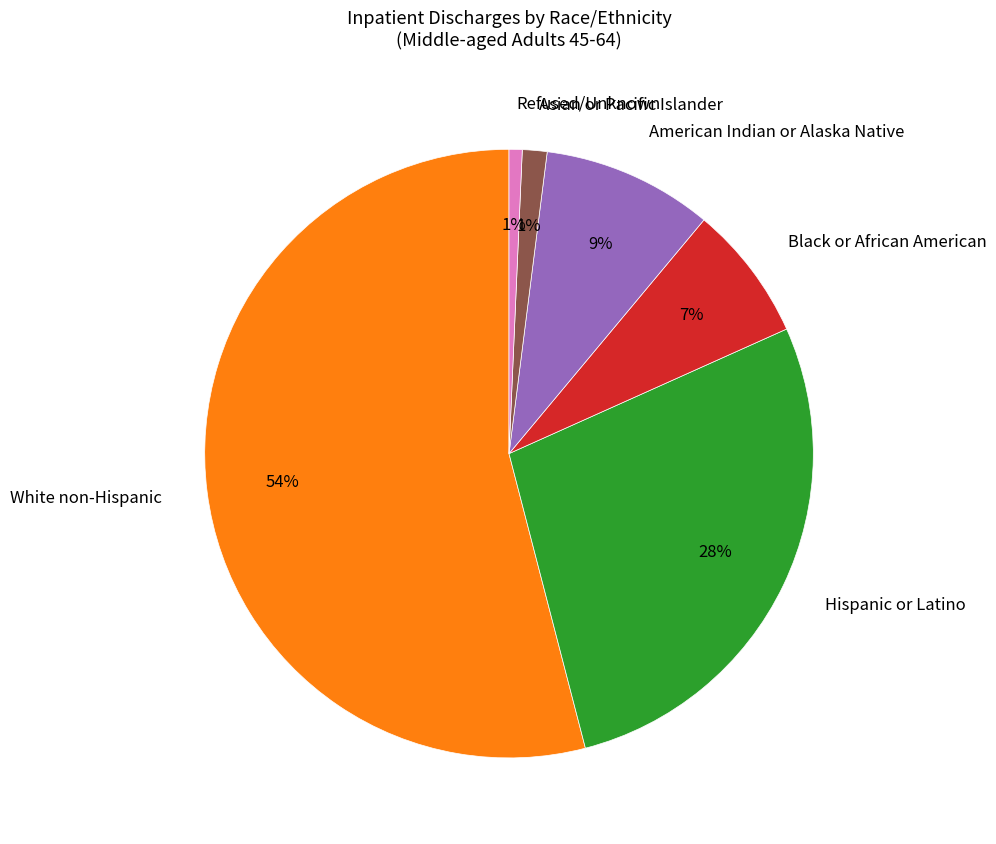

To the nearest percent, what percentage of the pie is Refused/Unknown?

1%